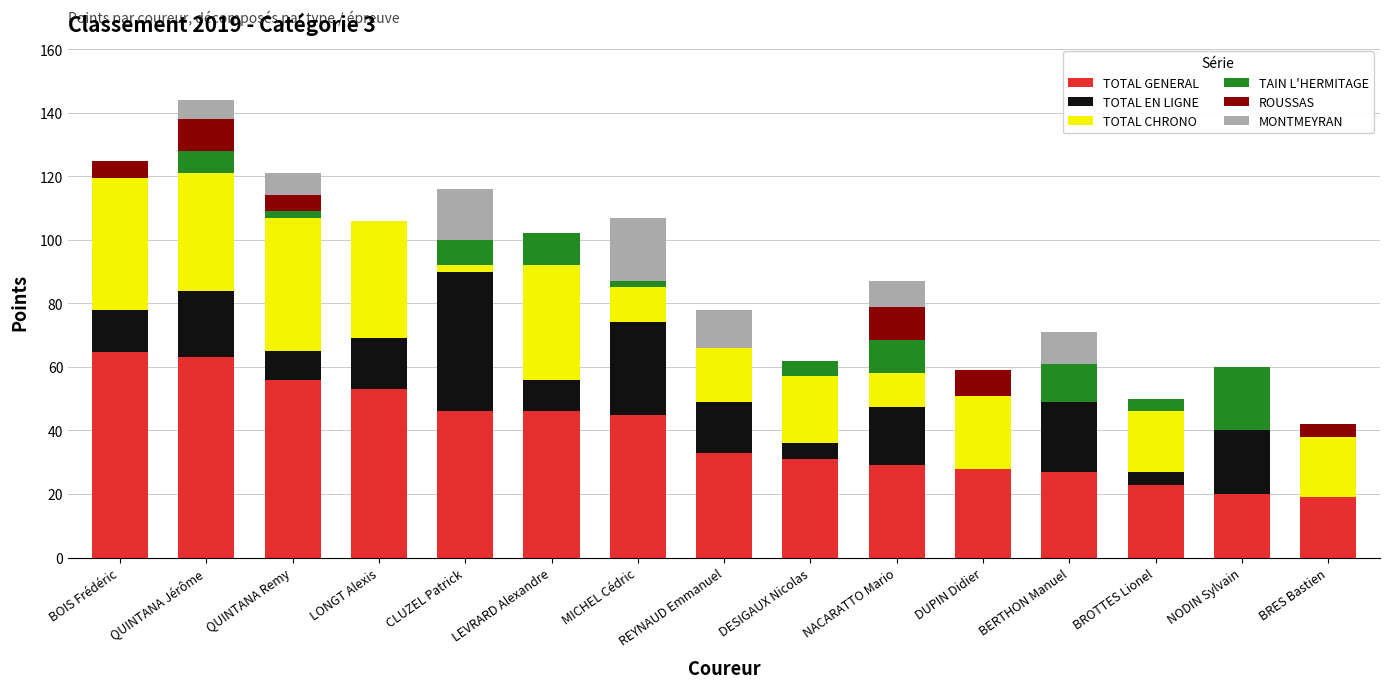

Is it true that TOTAL GENERAL equals 46.1 at BERTHON Manuel?

False